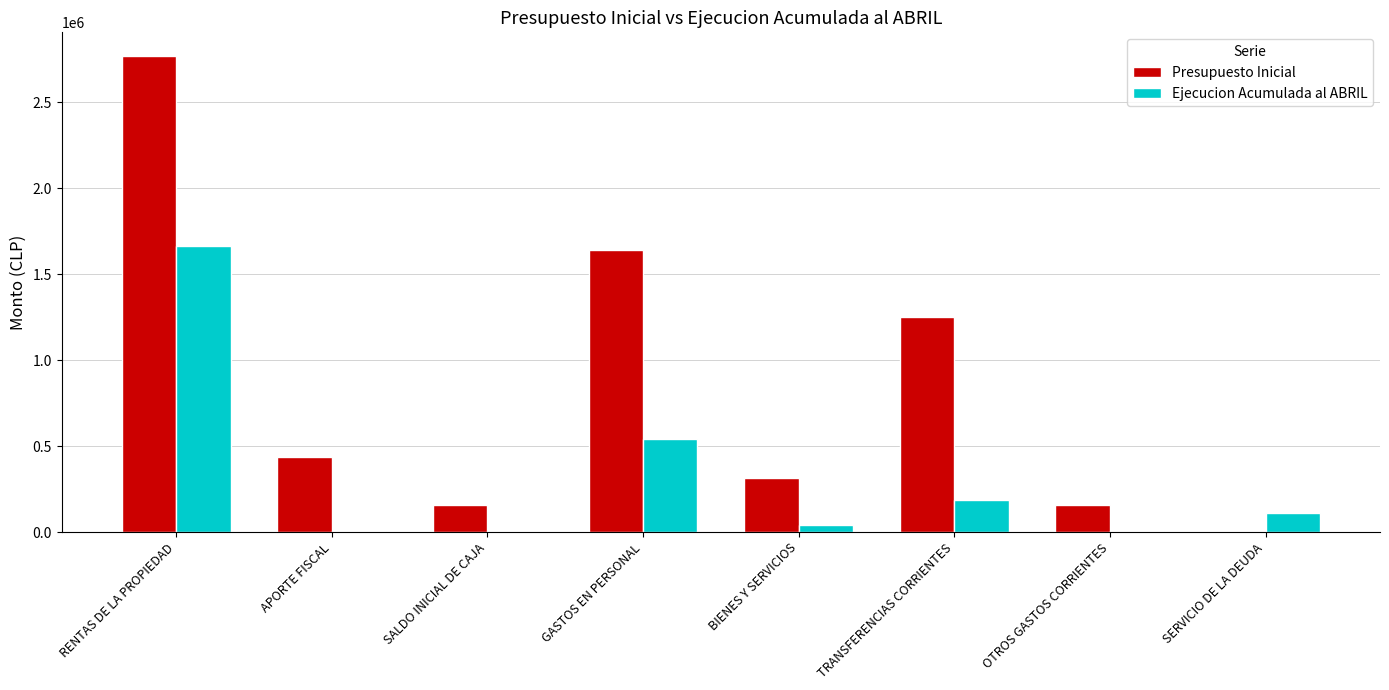

Which series has the largest total across all categories?

Presupuesto Inicial